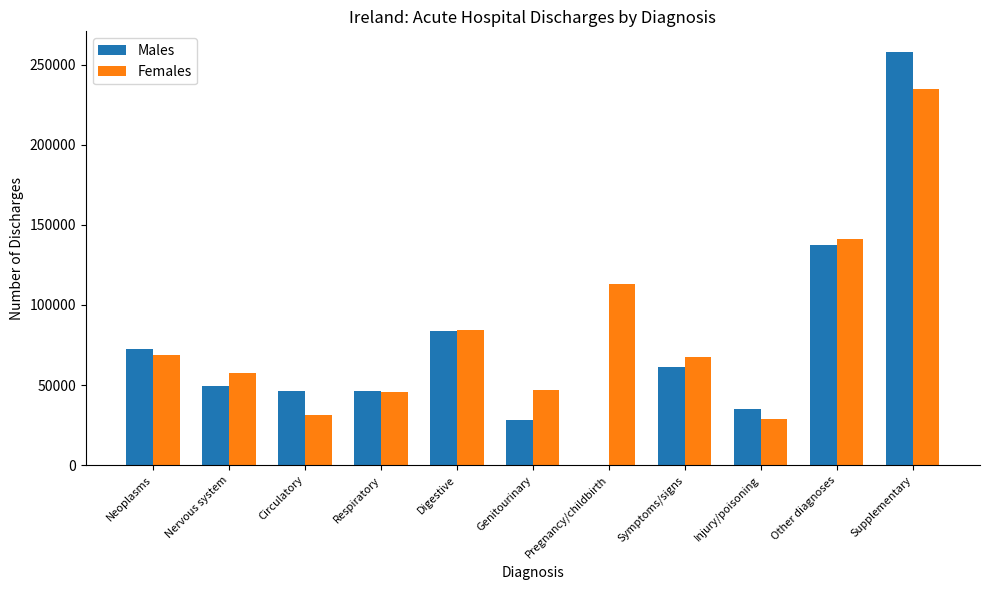

Between Respiratory and Symptoms/signs, which series saw the biggest shift?

Females